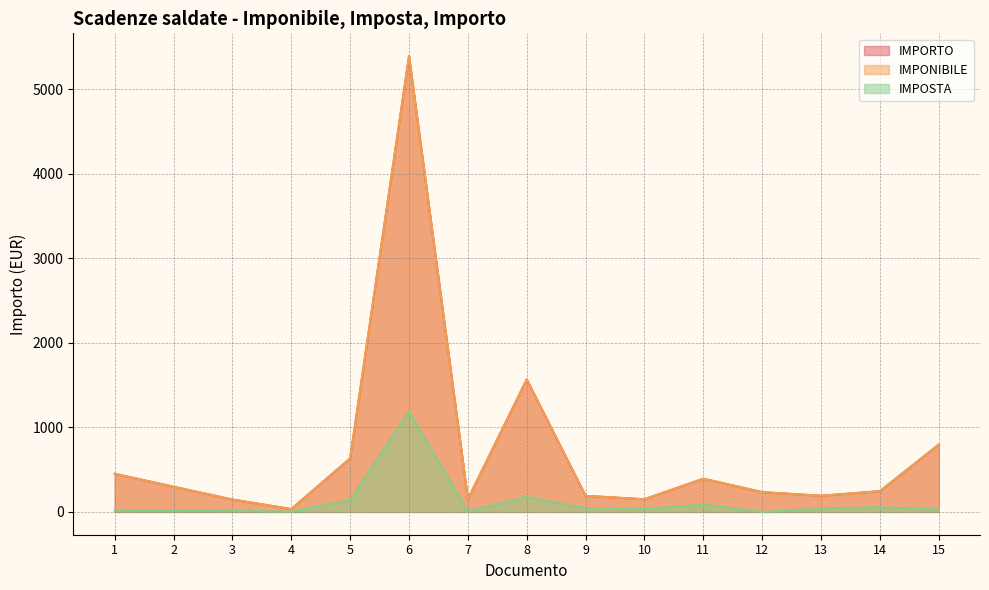

How many data points in IMPONIBILE are less than 245?

7